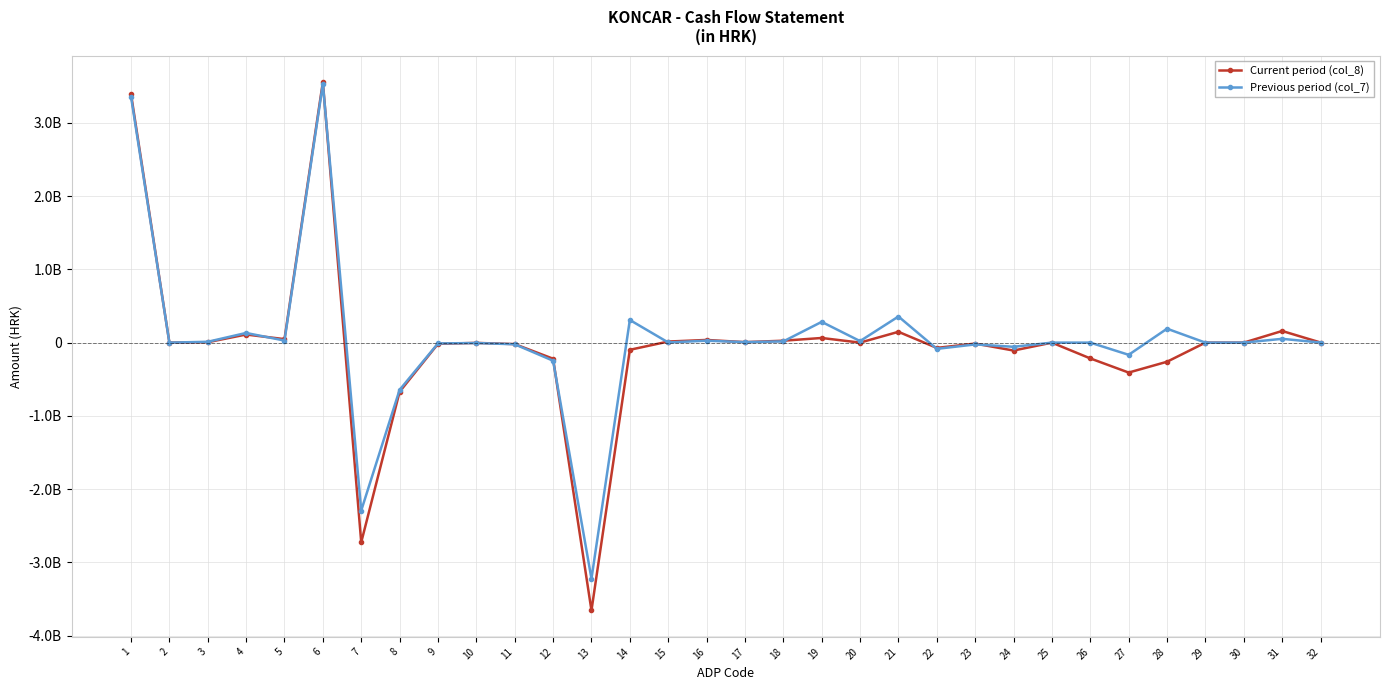

Is this an area chart (filled region under the line)?

No